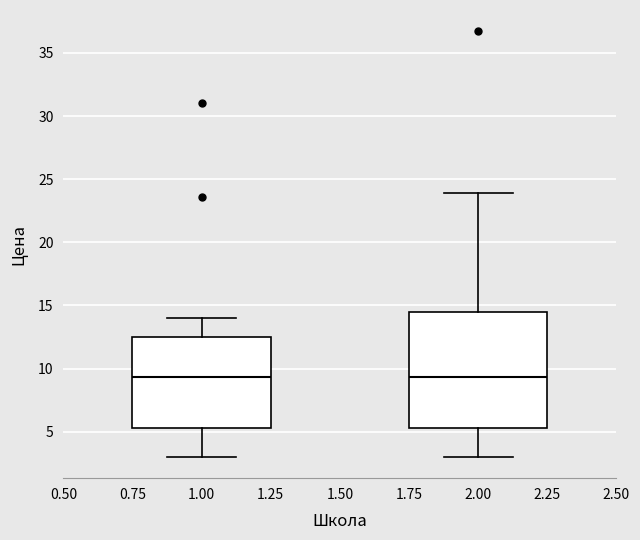

Reading left to right, read every box against the y-axis: the position of its median line, the range the box covers, and the ends of its whiskers. The values are not printed on the chart, so give them approximately, as read against the axis.

1.00: median 9.5, box 5.5 to 12.5, whiskers 3.0 to 14.0
2.00: median 9.5, box 5.5 to 14.5, whiskers 3.0 to 24.0